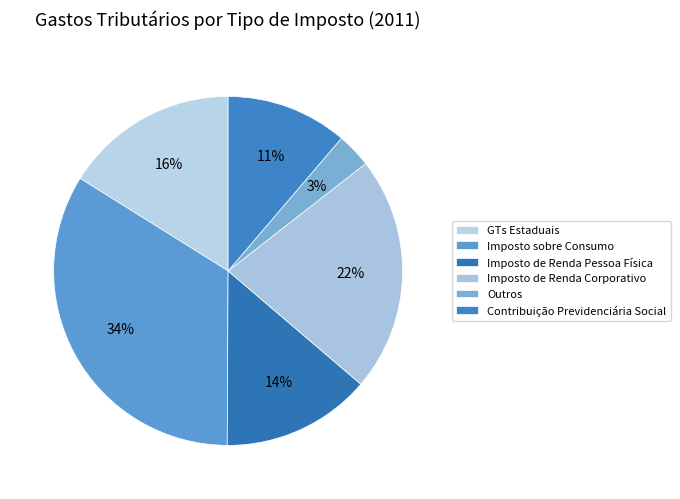

Rank the categories by value from highest to lowest.

Imposto sobre Consumo, Imposto de Renda Corporativo, GTs Estaduais, Imposto de Renda Pessoa Física, Contribuição Previdenciária Social, Outros